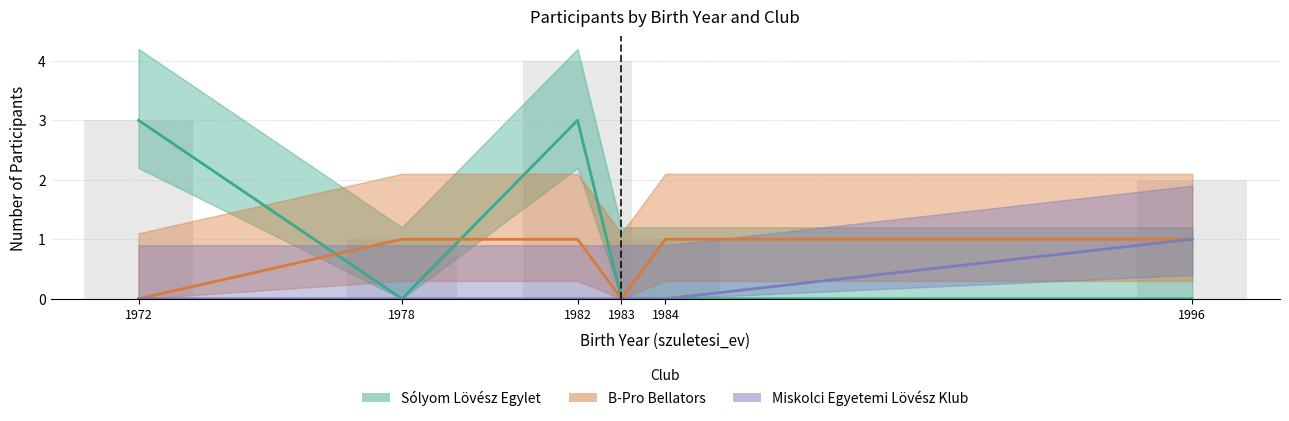

What is the maximum value shown in the chart?

3